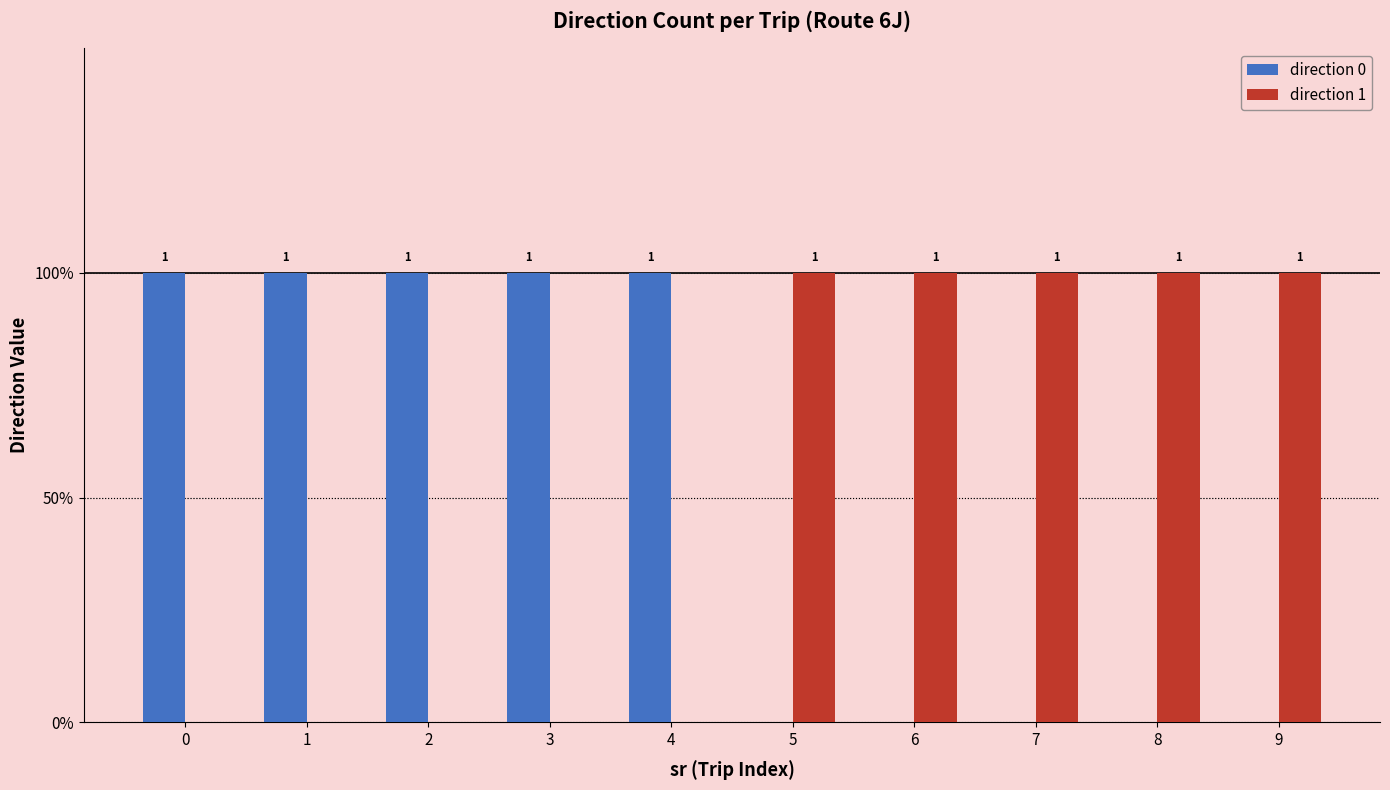

What are all the series names shown in the legend?

direction 0, direction 1